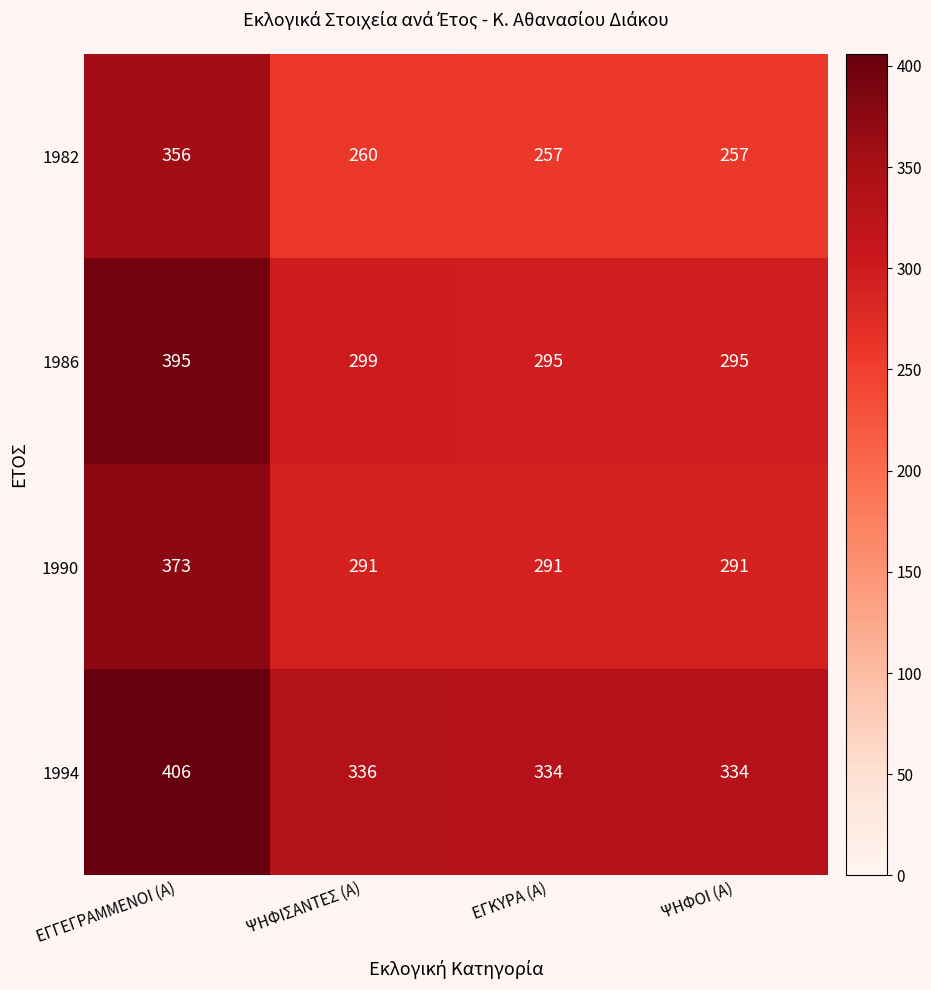

List the series in order of their peak value, highest first.

1994, 1986, 1990, 1982